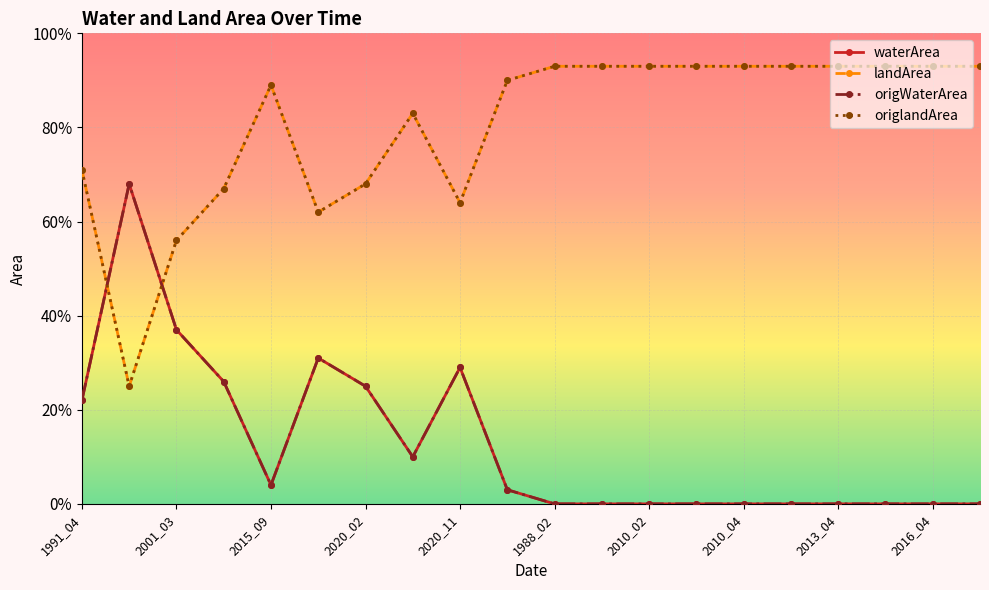

What is the value of the origlandArea point at the 2nd from the left?

0.2